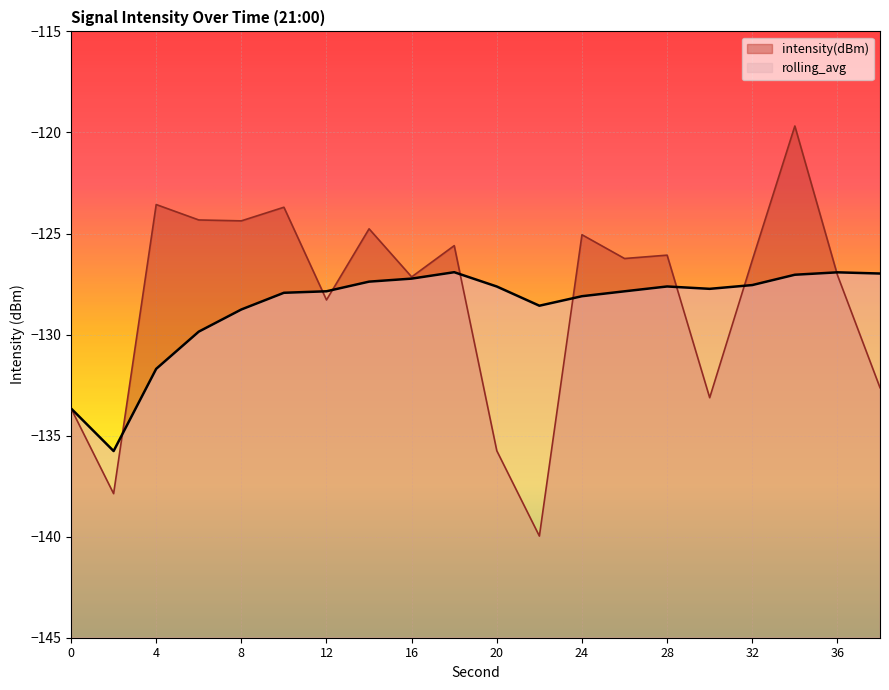

Between 32 and 10, which is larger?

10